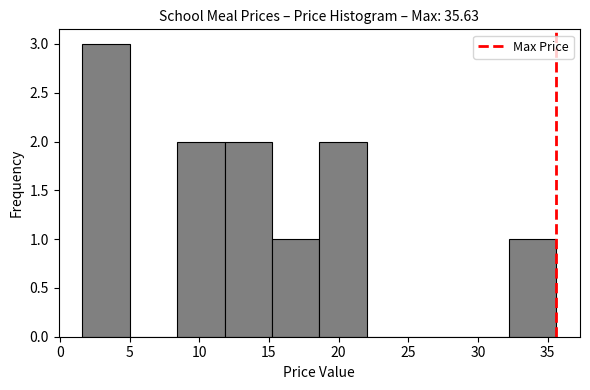

What is the height of the bar covering 1.5 to 5.0 on the x-axis? Neither the bar edges nor the heights are printed on the chart, so give them approximately, as read against the axes.

3